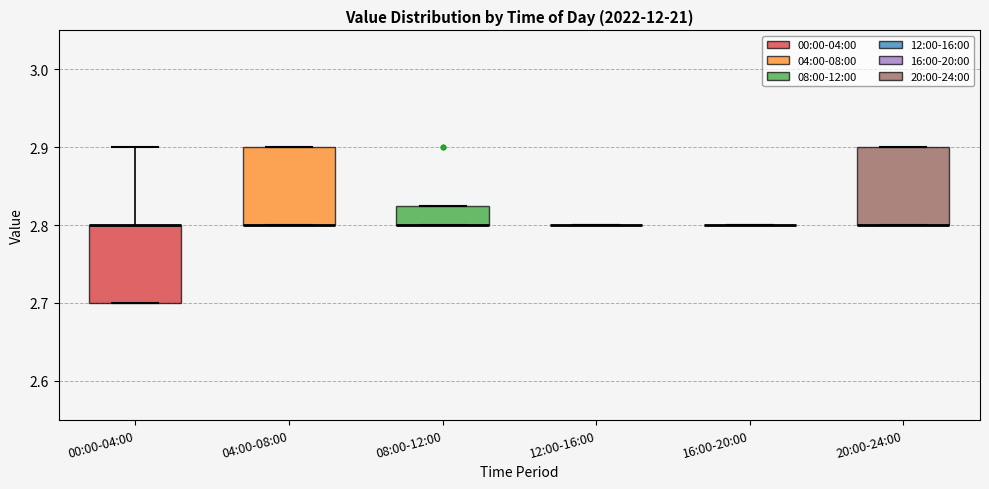

Reading left to right, read every box against the y-axis: the position of its median line, the range the box covers, and the ends of its whiskers. The values are not printed on the chart, so give them approximately, as read against the axis.

00:00-04:00: median 2.80 (drawn on the box's upper edge), box 2.70 to 2.80, whiskers 2.70 to 2.90
04:00-08:00: median 2.80 (drawn on the box's lower edge), box 2.80 to 2.90, whiskers 2.80 to 2.90
08:00-12:00: median 2.80 (drawn on the box's lower edge), box 2.80 to 2.83, whiskers 2.80 to 2.83
12:00-16:00: box collapsed to a line at 2.80, whiskers 2.80 to 2.80
16:00-20:00: box collapsed to a line at 2.80, whiskers 2.80 to 2.80
20:00-24:00: median 2.80 (drawn on the box's lower edge), box 2.80 to 2.90, whiskers 2.80 to 2.90